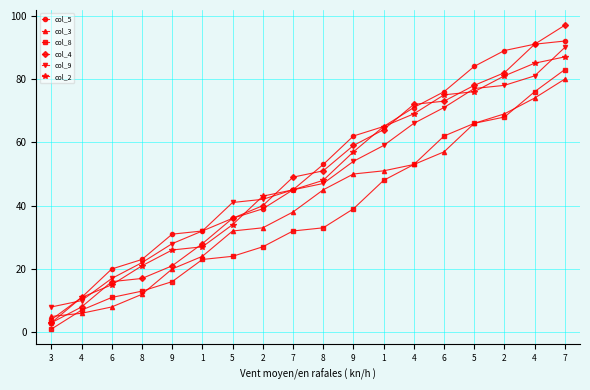

Reading left to right, list all the values displayed in this chart.

col_5: 4	11	20	23	31	32	36	39	45	53	62	65	71	76	84	89	91	92
col_3: 5	6	8	12	20	24	32	33	38	45	50	51	53	57	66	69	74	80
col_8: 1	7	11	13	16	23	24	27	32	33	39	48	53	62	66	68	76	83
col_4: 3	8	16	17	21	28	36	40	49	51	59	64	72	73	78	82	91	97
col_9: 8	10	17	22	28	32	41	42	45	47	54	59	66	71	77	78	81	90
col_2: 3	11	15	21	26	27	34	43	45	48	57	65	69	75	76	81	85	87